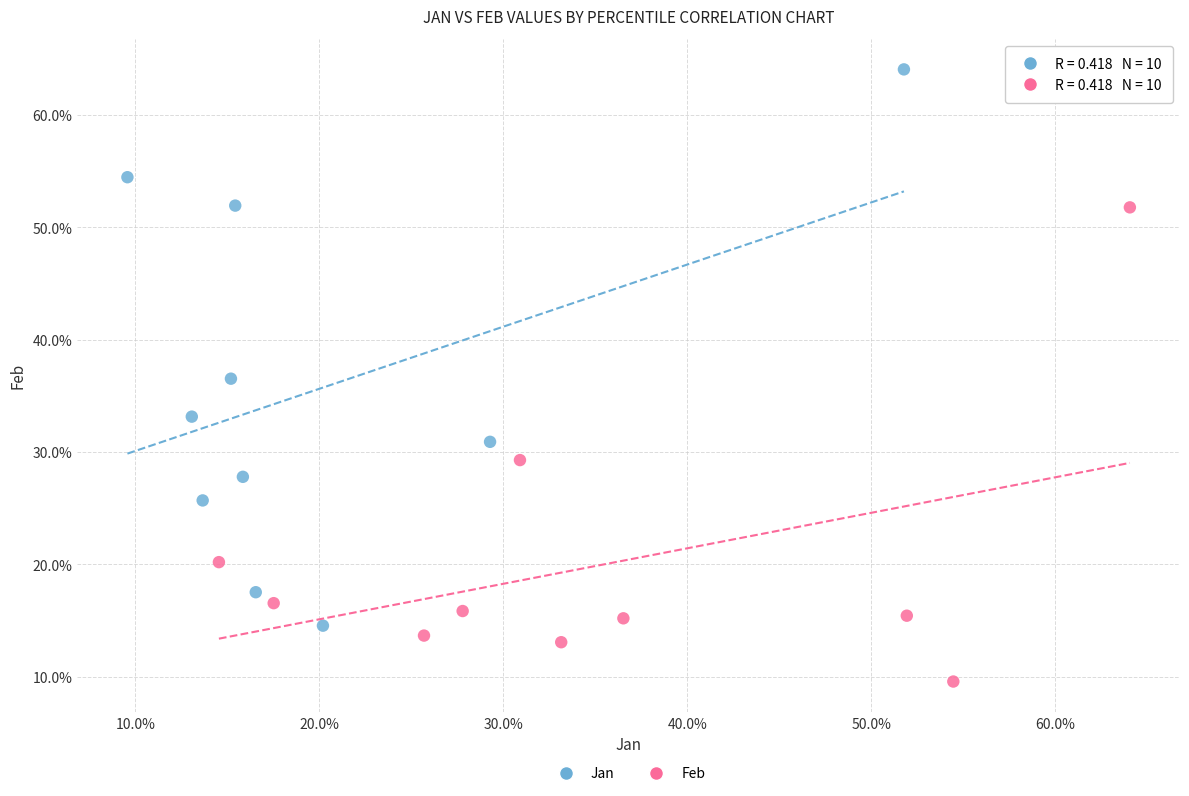

Which series reaches the maximum Y coordinate?

Jan